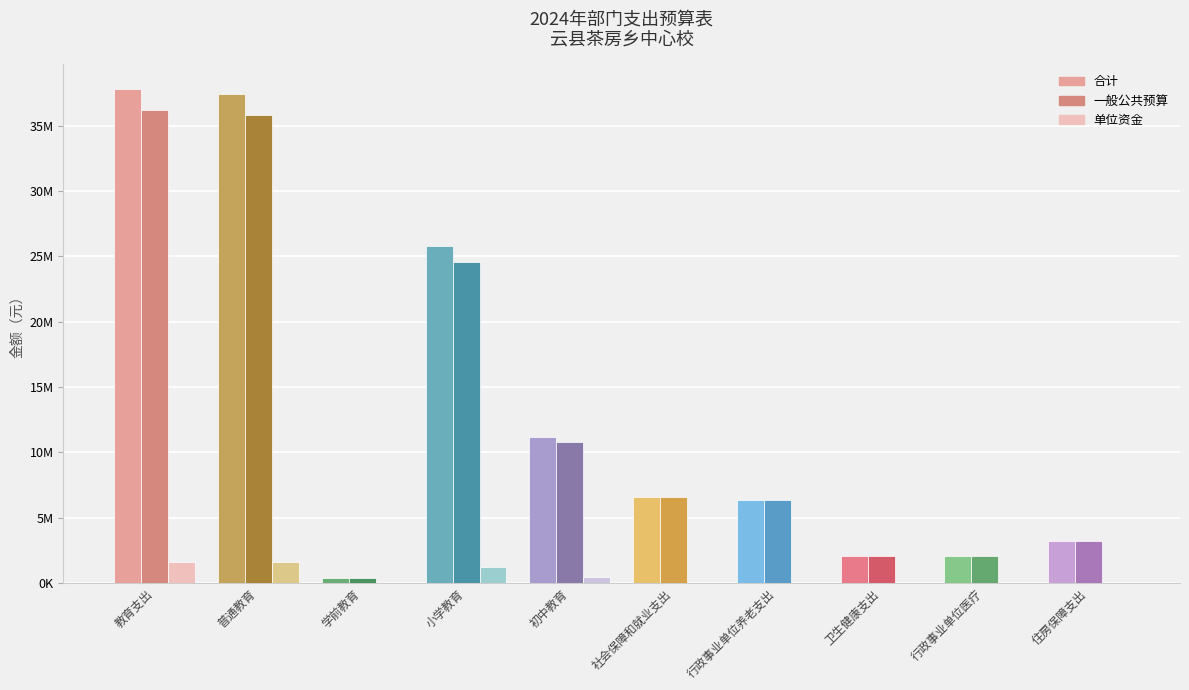

What is the maximum value for 一般公共预算?

36202892.5